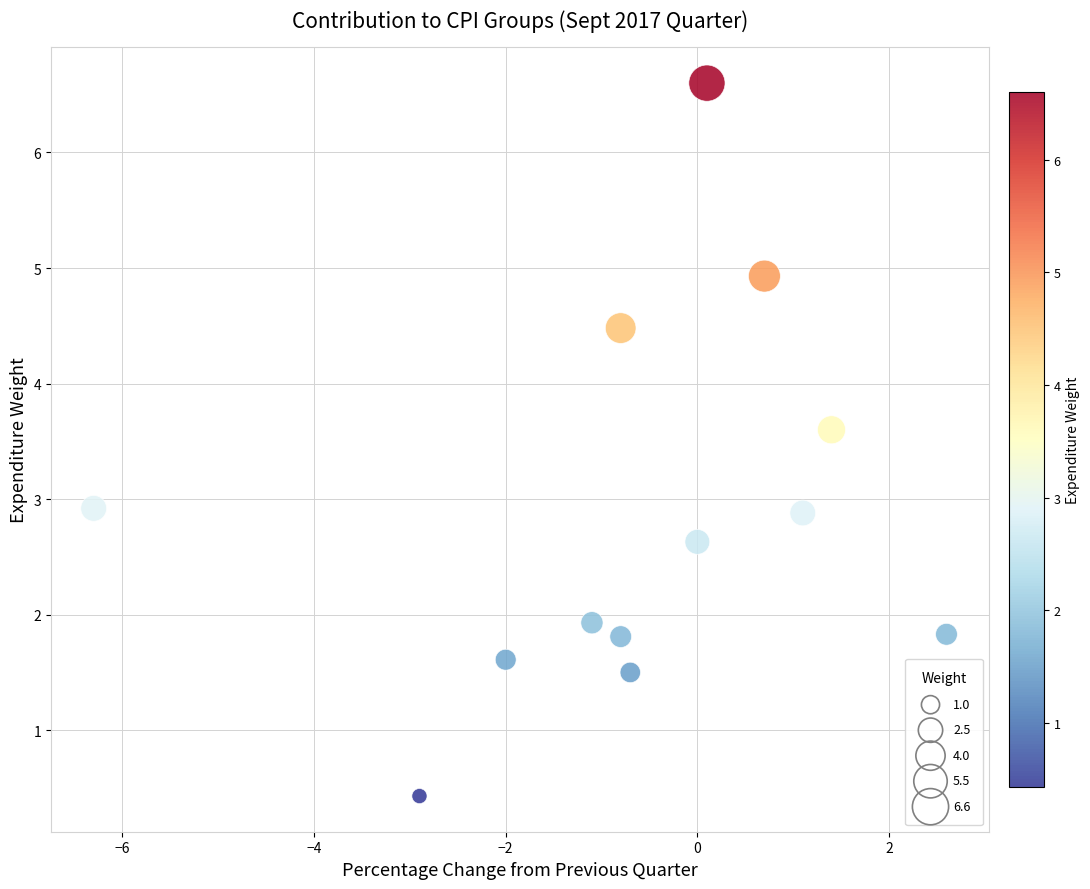

What is the range of Y values (max minus min)?

6.2